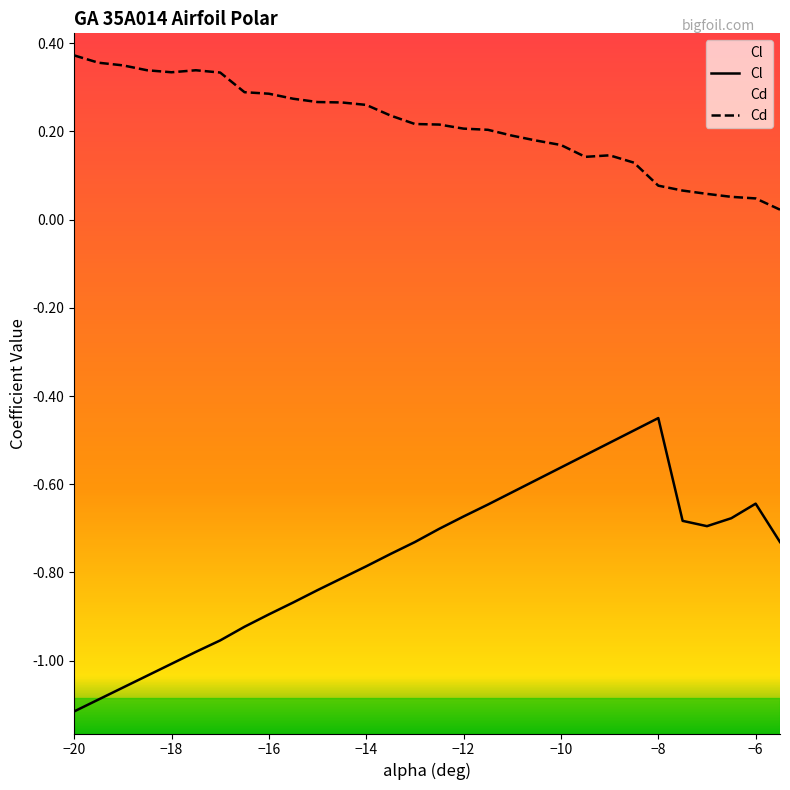

What is the sum of the Cd values at -7.5 and -19.5?

0.4